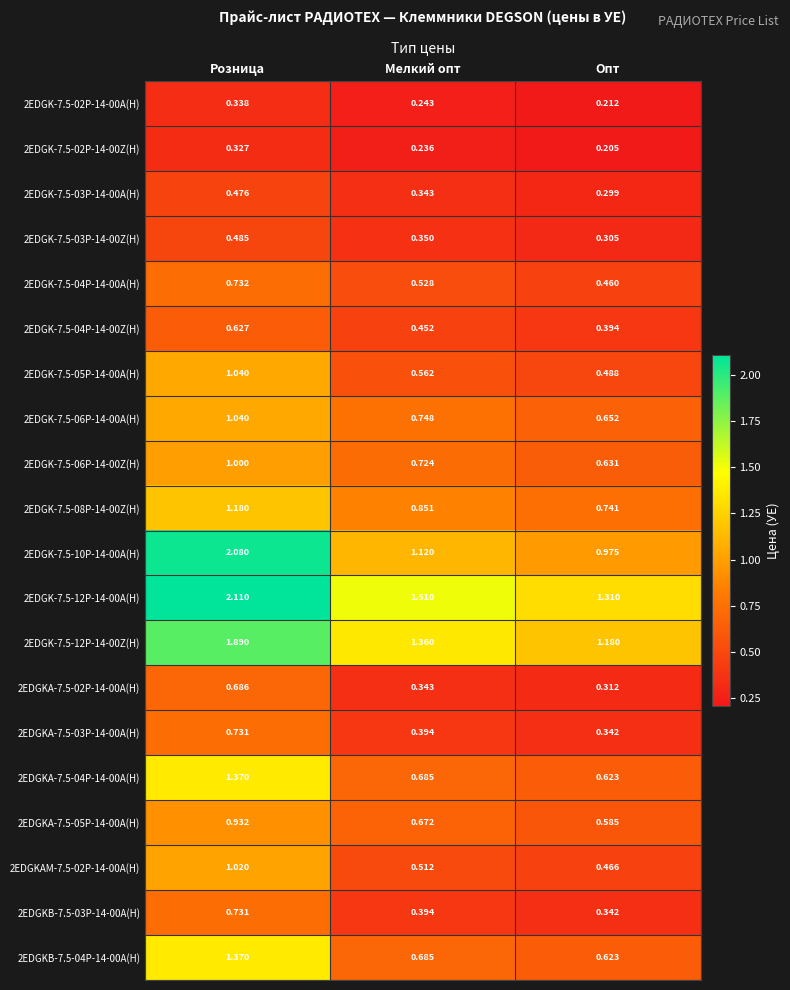

At which label is 2EDGK-7.5-08P-14-00Z(H) closest to 0?

Опт